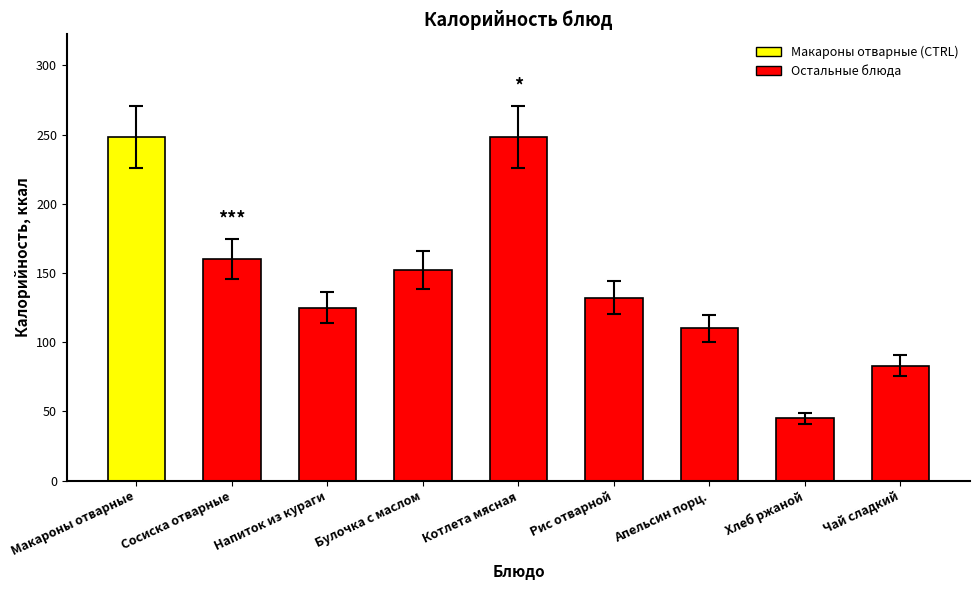

True or false: the data shows 192 at Апельсин порц..

False